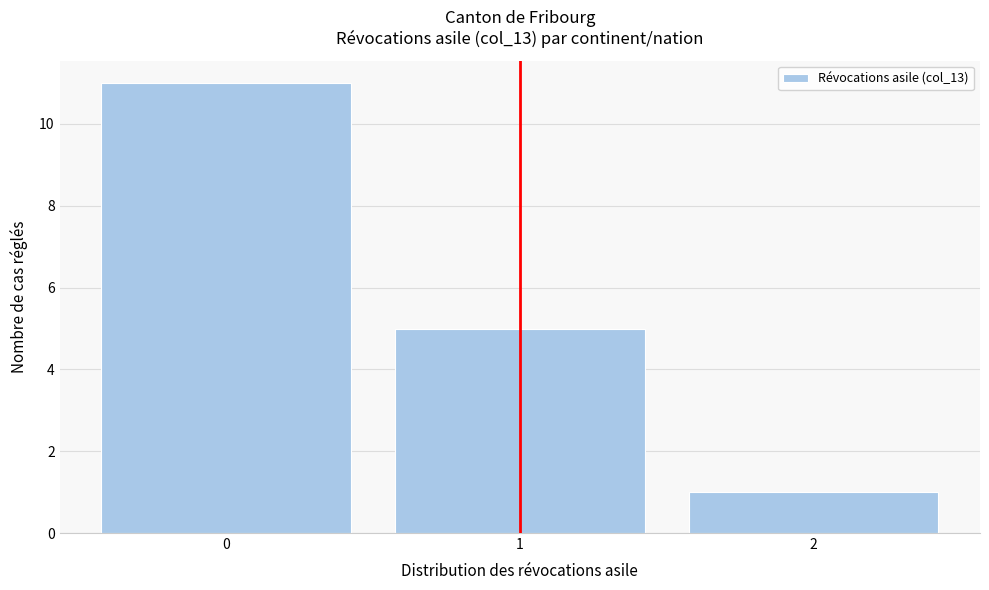

Reading left to right, list every bar in this chart as the range it spans on the x-axis followed by its height. The values are not printed on the chart, so give them approximately, as read against the axis.

-0.5 to 0.5: 11
0.5 to 1.5: 5
1.5 to 2.5: 1